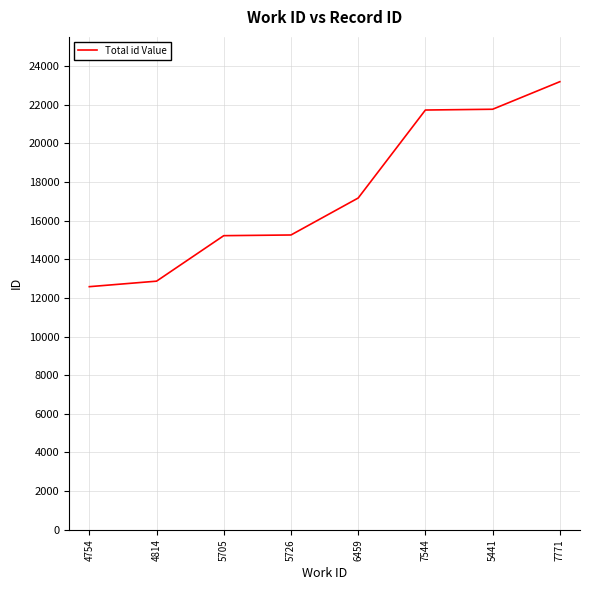

The value at 4814 is 12869. True or false?

True